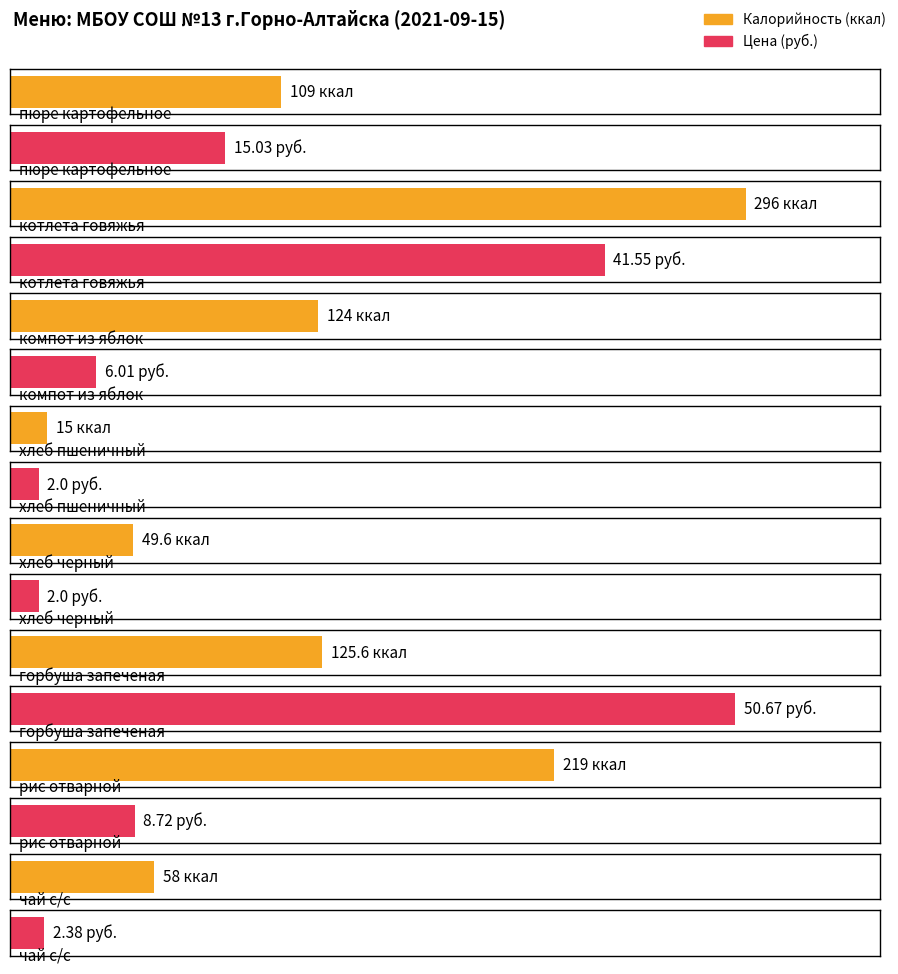

Where does the Калорийность series first go above 124?

котлета говяжья